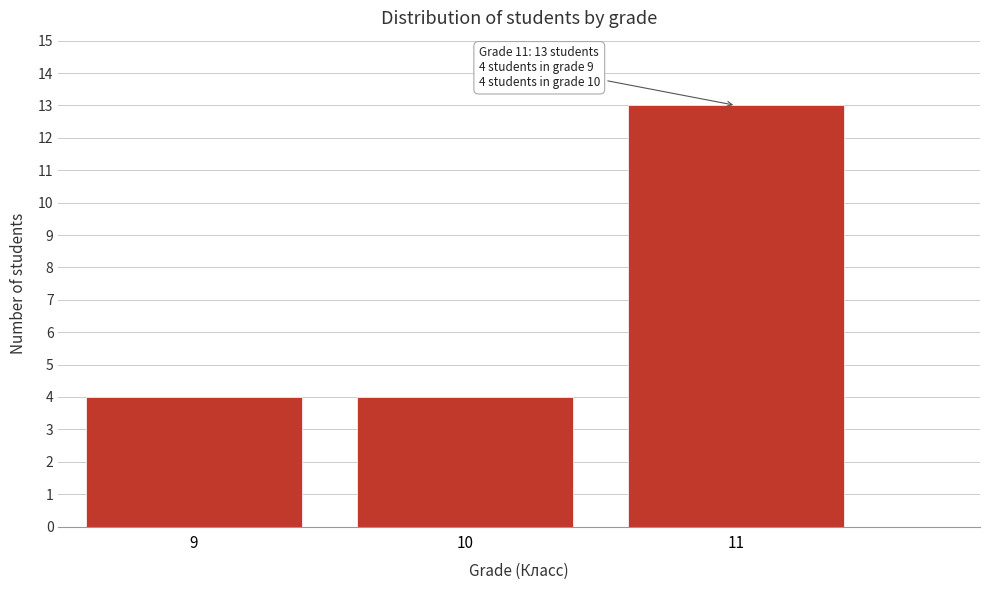

Reading left to right, list all the values displayed in this chart.

4	4	13